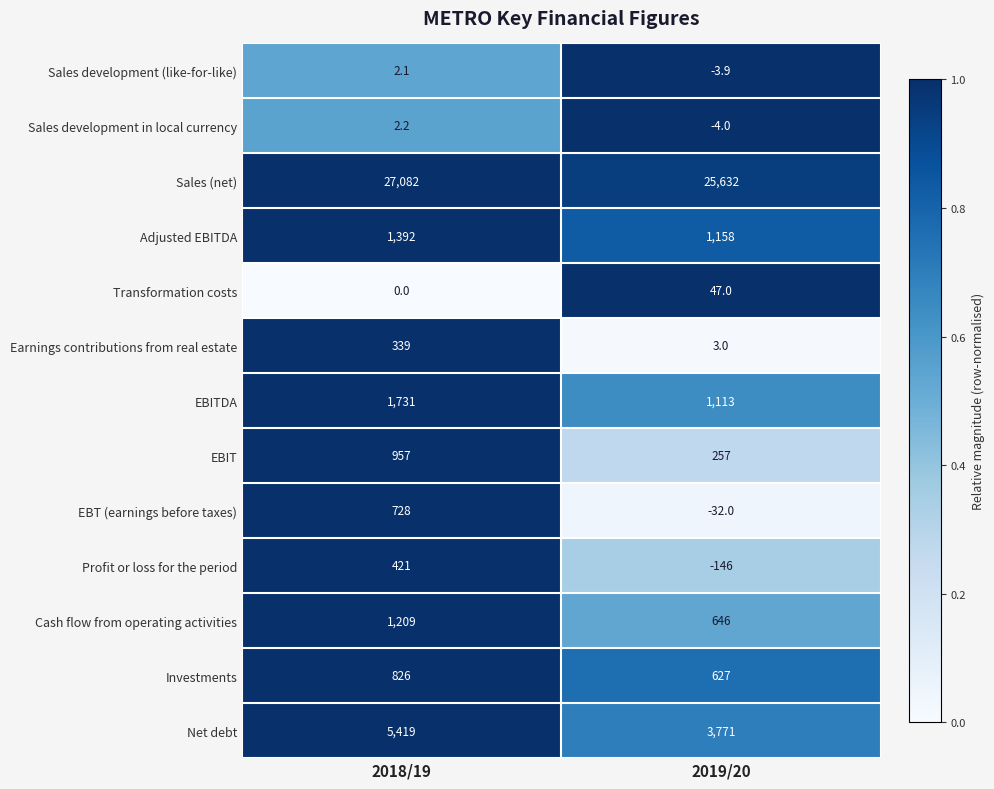

What is the minimum value for Sales development in local currency?

-4.0